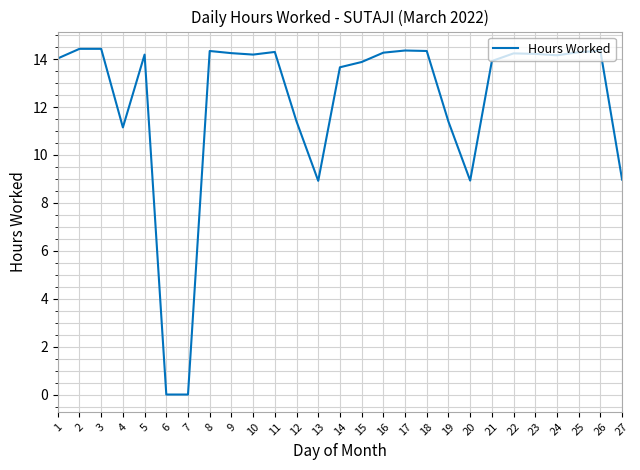

The value at 16 is 14.3. True or false?

True